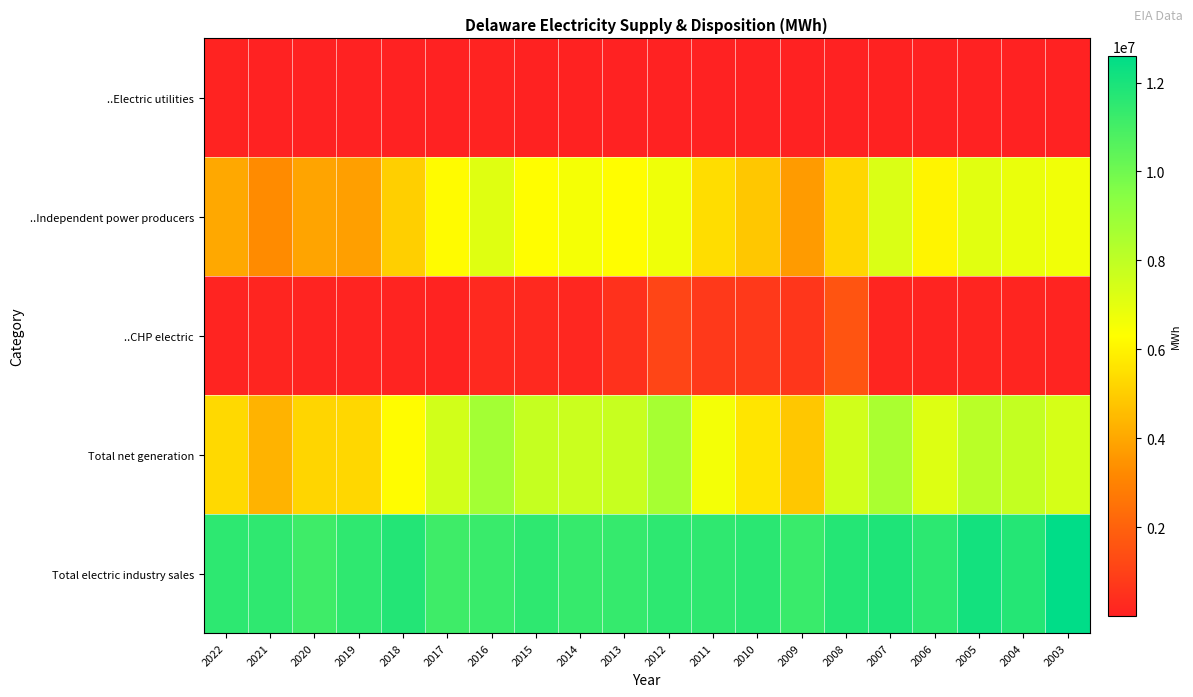

Which series has the largest total across all categories?

Total electric industry sales